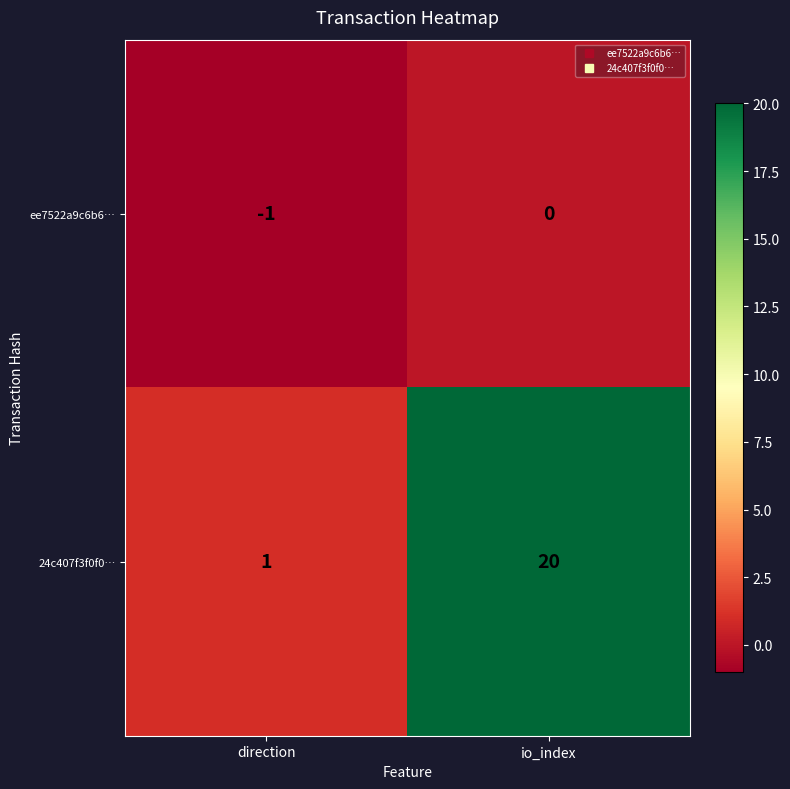

What is the difference between the 24c407f3f0f0… values at io_index and direction?

19